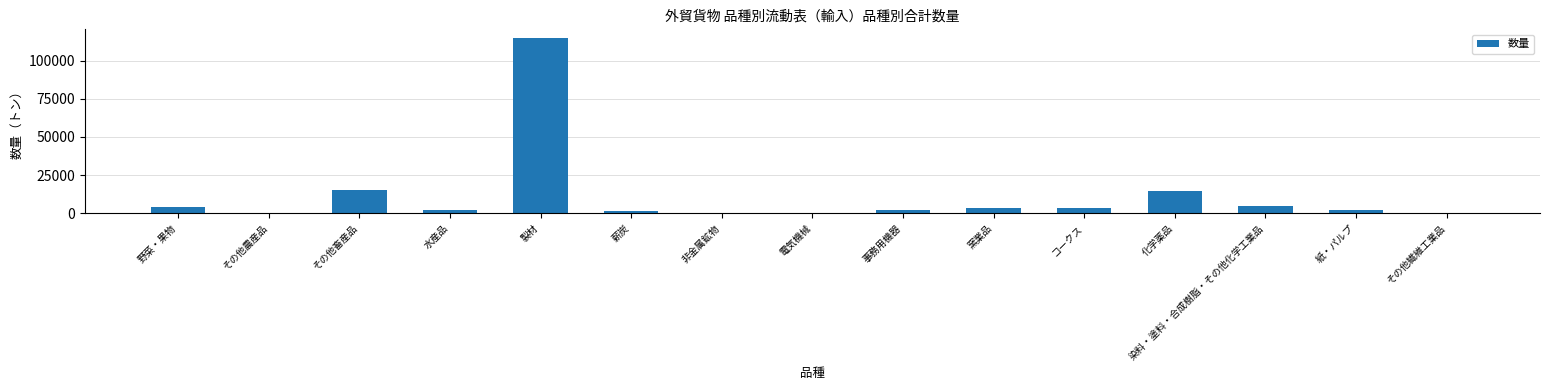

At which label is the value closest to 57381?

その他畜産品